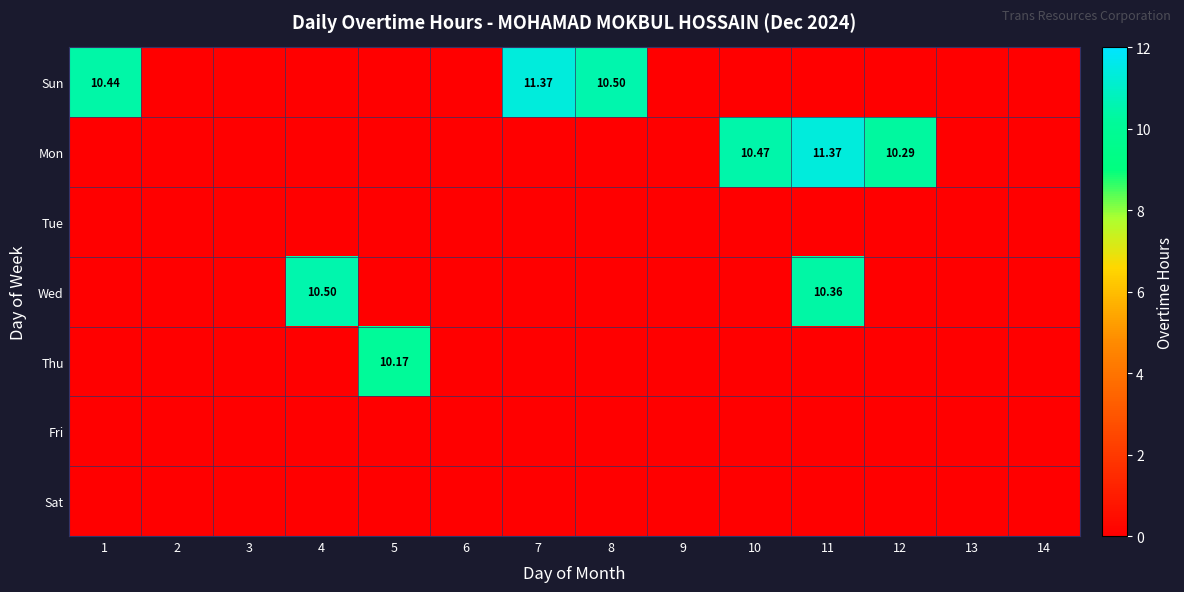

Which series has the largest total across all categories?

Sun